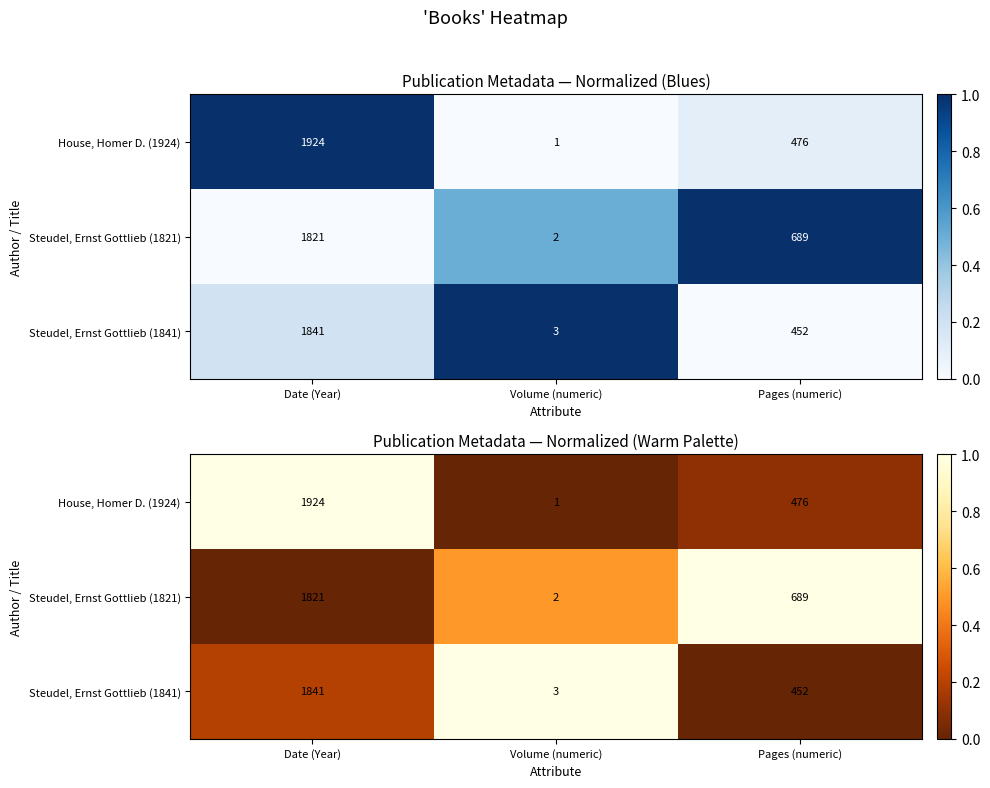

The House, Homer D. (1924) series shows 0.1 at Pages (numeric). True or false?

True